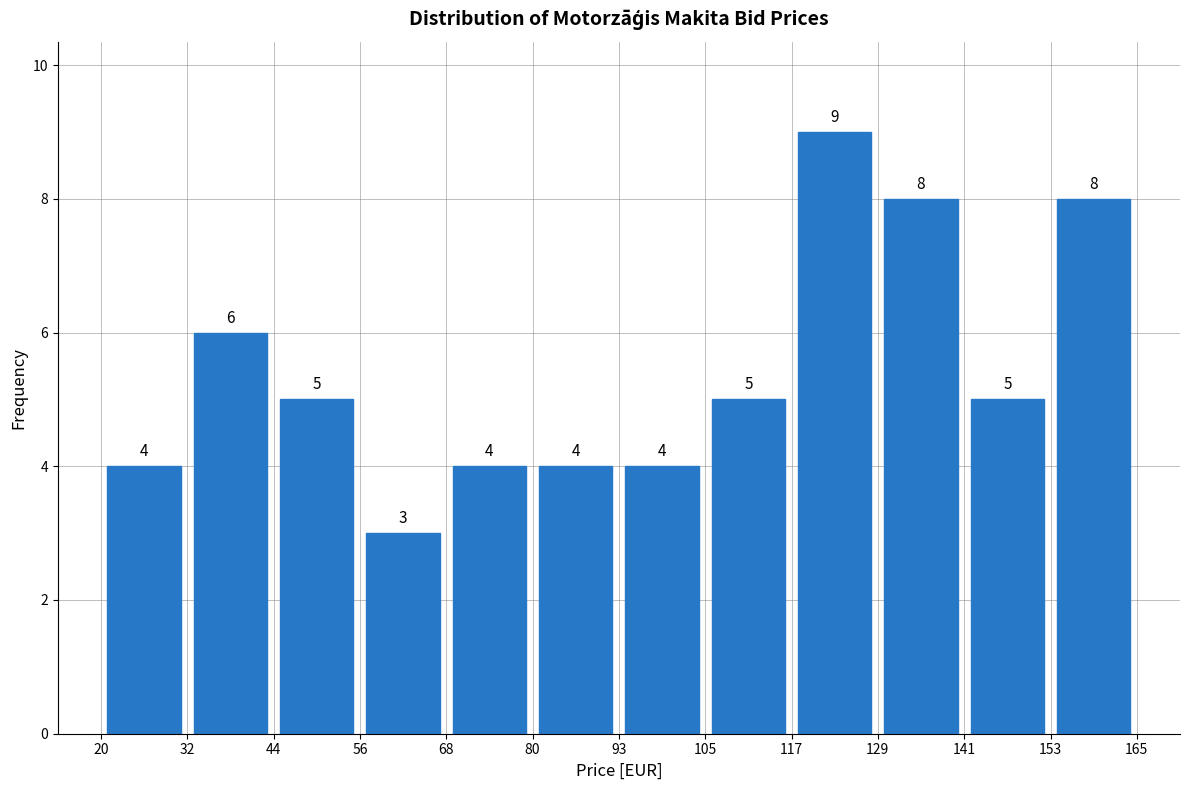

Reading left to right, transcribe this chart: for each bar, give the range it covers on the x-axis and its height.

20 to 32: 4
32 to 44: 6
44 to 56: 5
56 to 68: 3
68 to 80: 4
80 to 93: 4
93 to 105: 4
105 to 117: 5
117 to 129: 9
129 to 141: 8
141 to 153: 5
153 to 165: 8